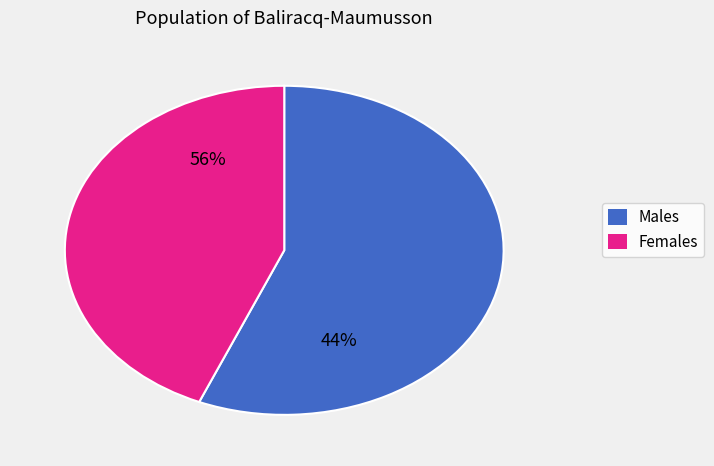

True or false: 4 accounts for 20% of the total.

False